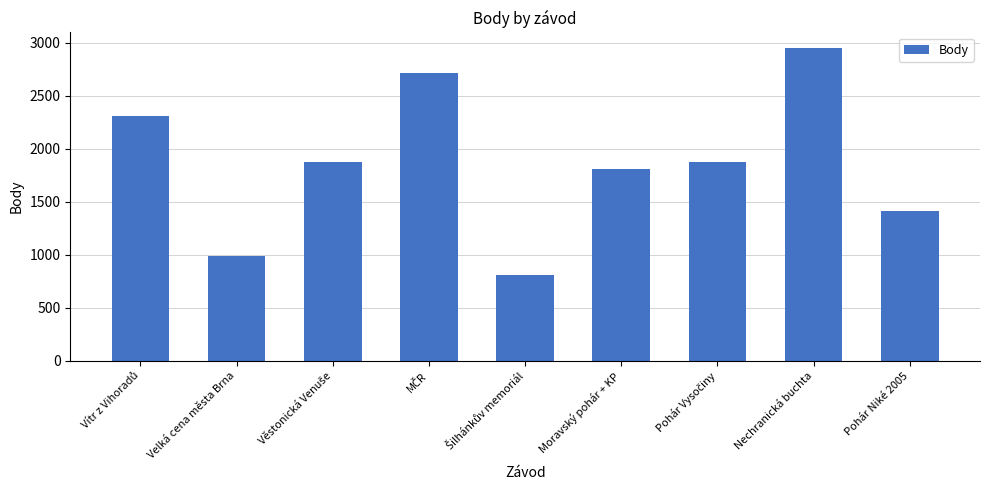

How many values are below 1876?

4